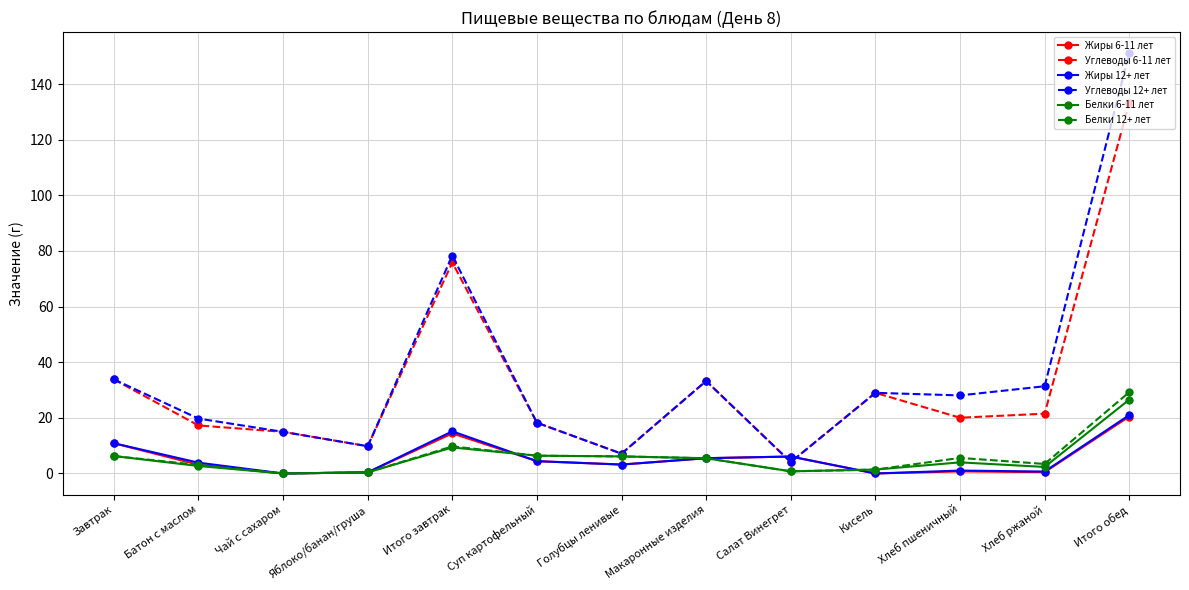

At which category does Жиры 6-11 лет reach its first local peak?

Итого завтрак